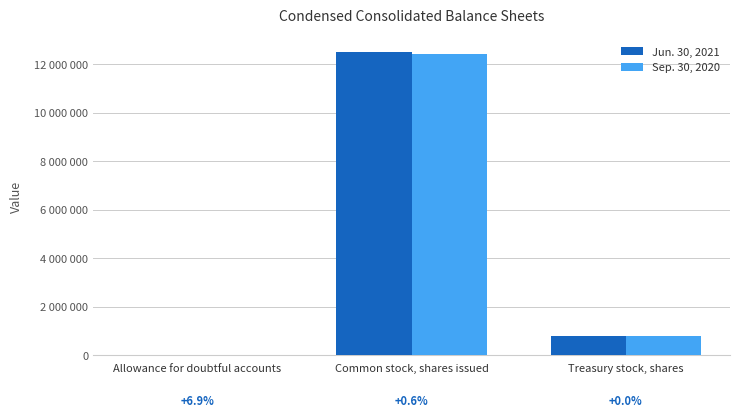

What are all the series names shown in the legend?

Jun. 30, 2021, Sep. 30, 2020